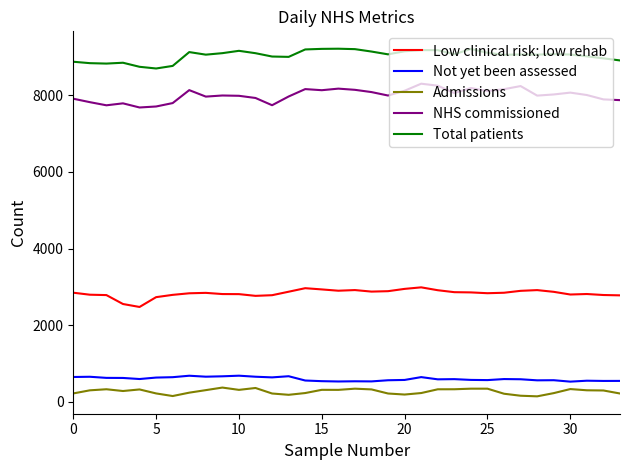

True or false: Low clinical risk; low rehab and Not yet been assessed cross at least once.

False